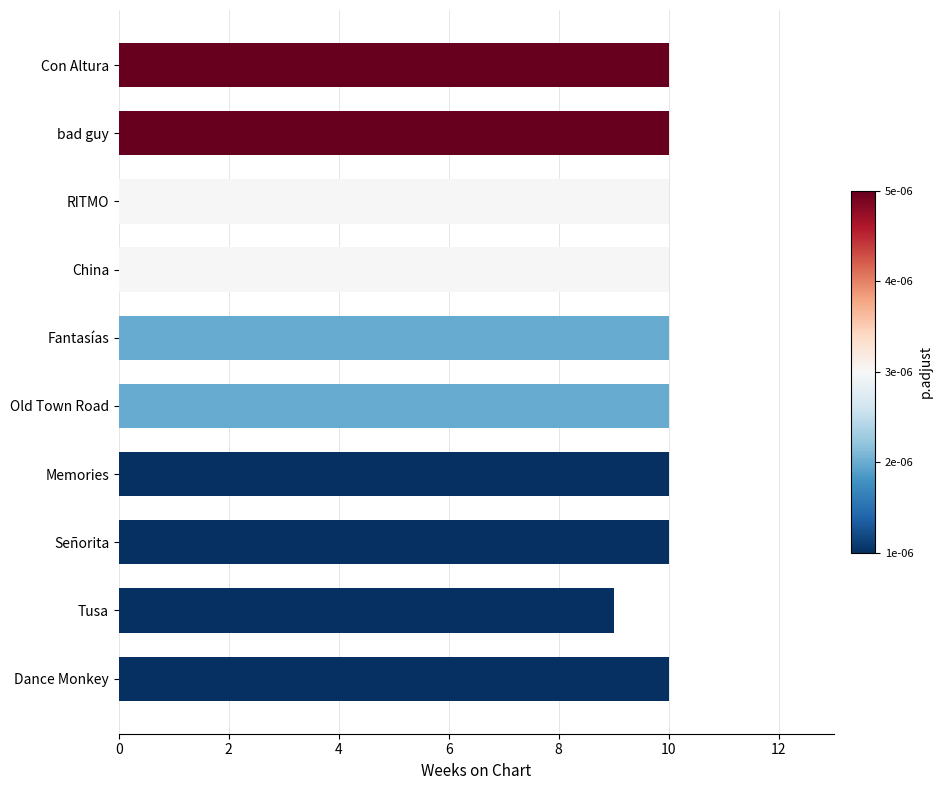

What is the greatest value displayed?

10